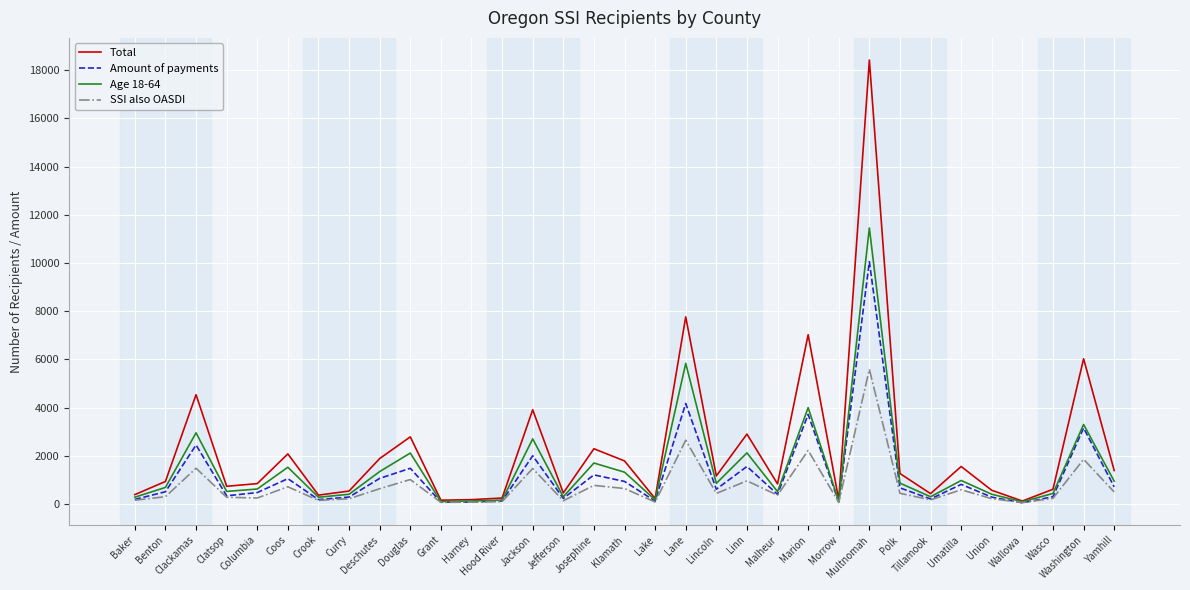

Which series has the largest range (max minus min)?

Total